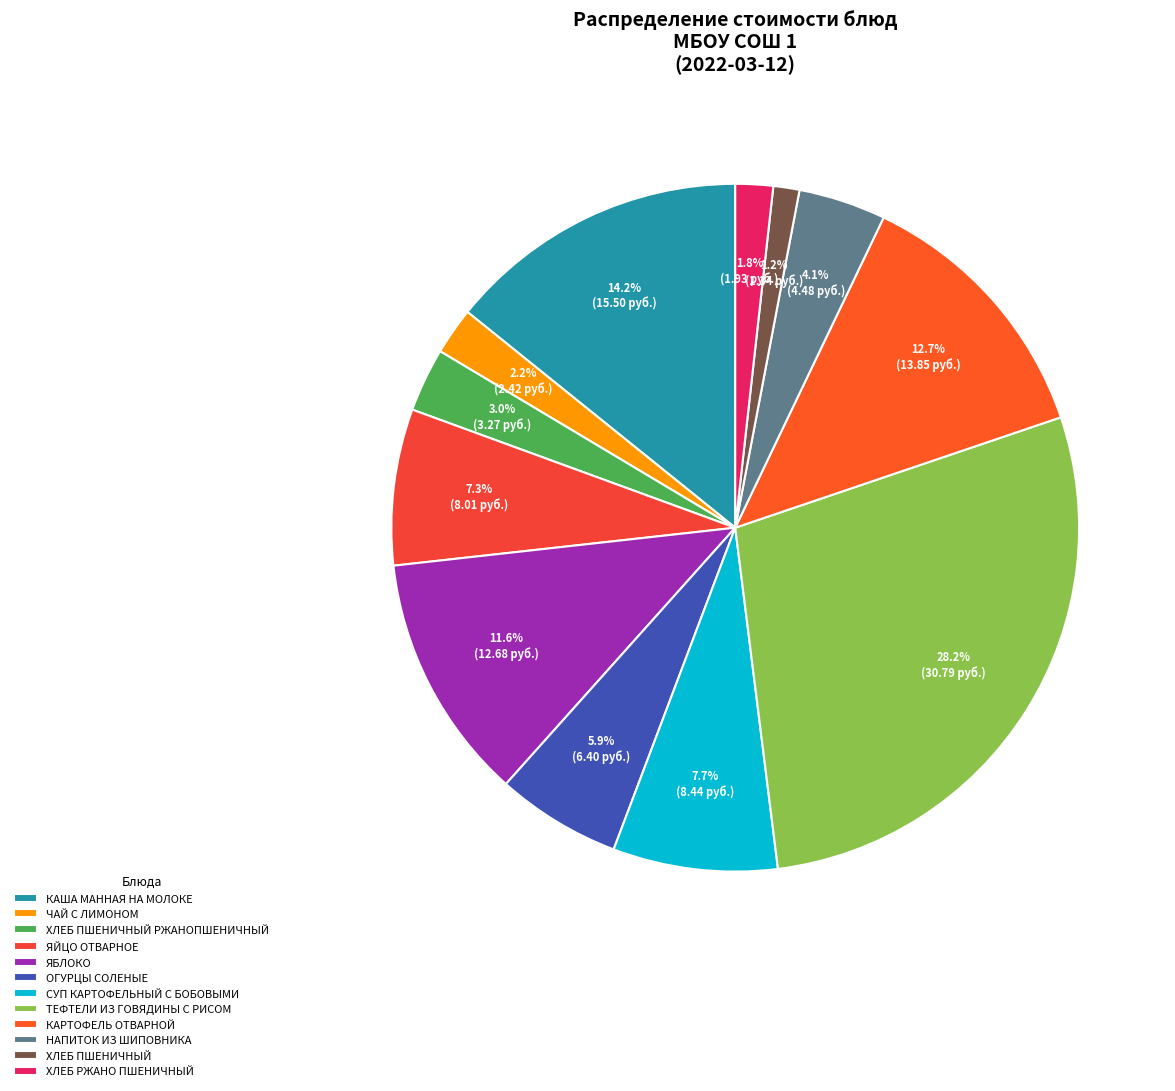

What is the smallest slice in the pie chart?

ХЛЕБ ПШЕНИЧНЫЙ